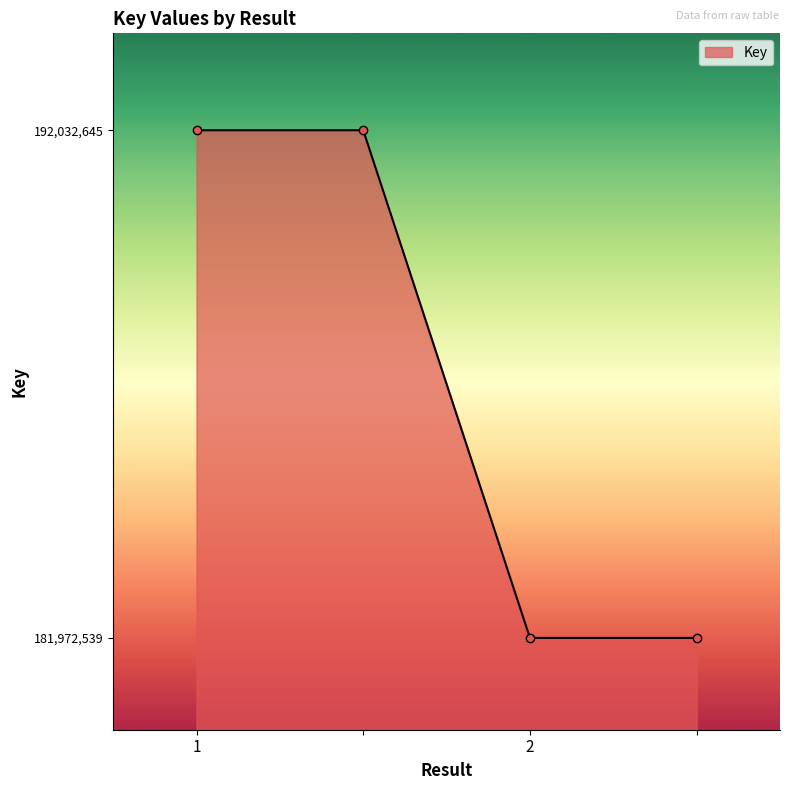

True or false: the data has more than 2 interior local peaks.

False